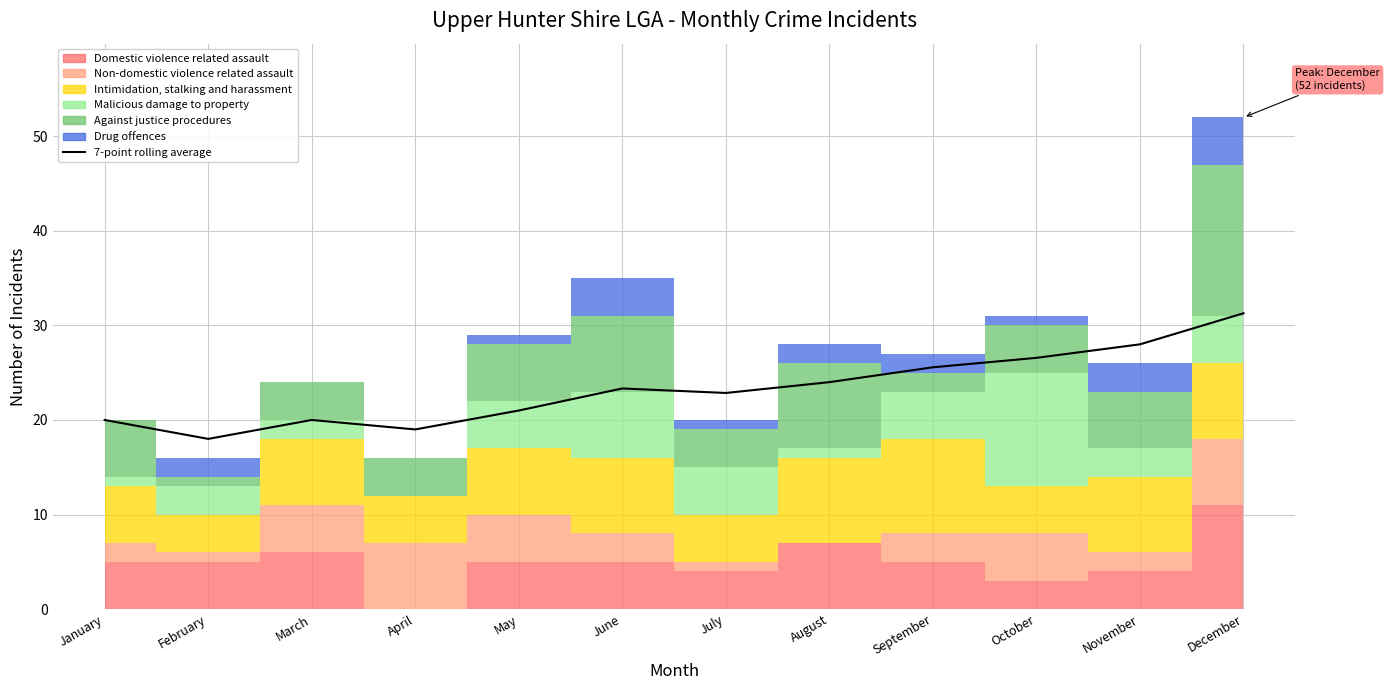

Which label corresponds to the smallest value in the chart?

February